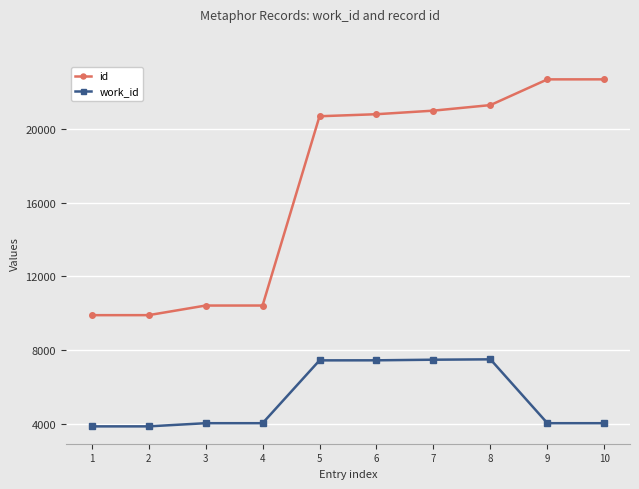

What is the value of the work_id point at the 6th from the left?

7443